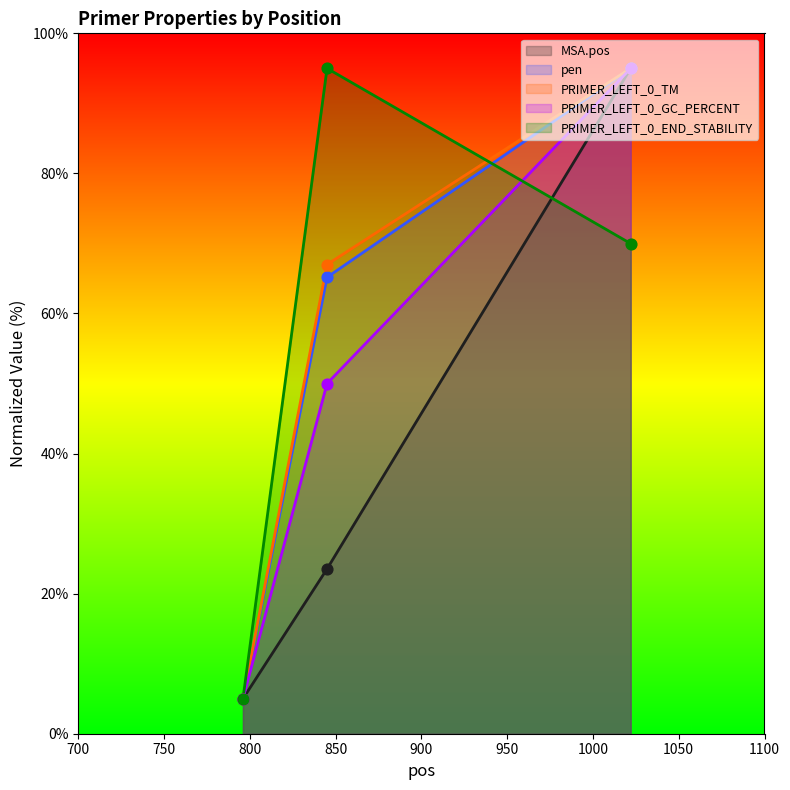

Which series has the largest total across all categories?

PRIMER_LEFT_0_END_STABILITY